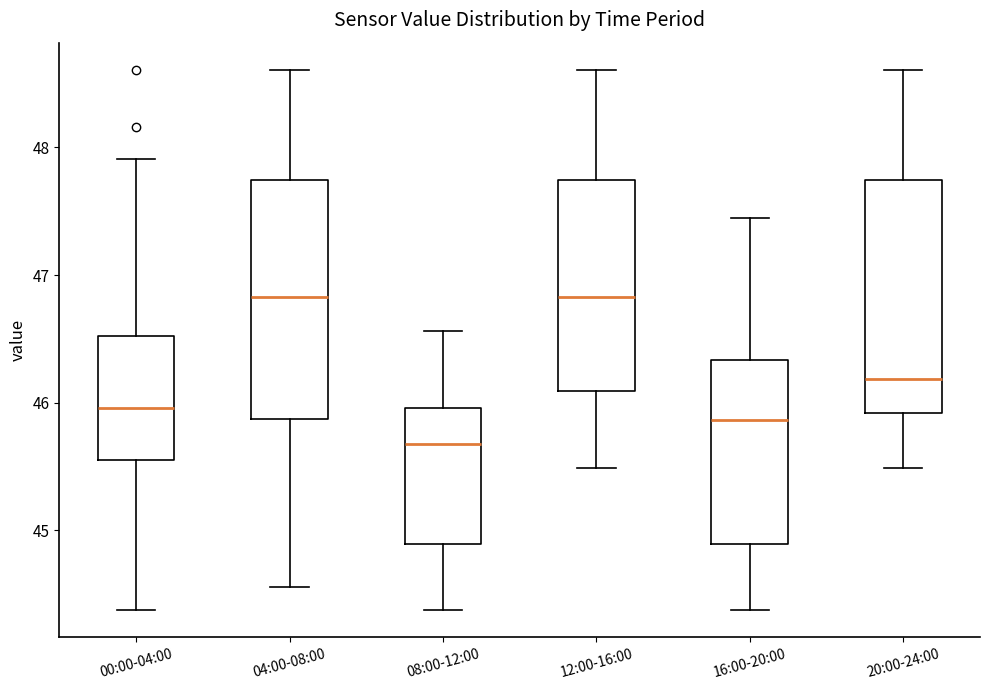

Reading left to right, read every box against the y-axis: the position of its median line, the range the box covers, and the ends of its whiskers. The values are not printed on the chart, so give them approximately, as read against the axis.

00:00-04:00: median 46.0, box 45.5 to 46.5, whiskers 44.4 to 47.9
04:00-08:00: median 46.8, box 45.9 to 47.7, whiskers 44.6 to 48.6
08:00-12:00: median 45.7, box 44.9 to 46.0, whiskers 44.4 to 46.6
12:00-16:00: median 46.8, box 46.1 to 47.7, whiskers 45.5 to 48.6
16:00-20:00: median 45.9, box 44.9 to 46.3, whiskers 44.4 to 47.5
20:00-24:00: median 46.2, box 45.9 to 47.7, whiskers 45.5 to 48.6